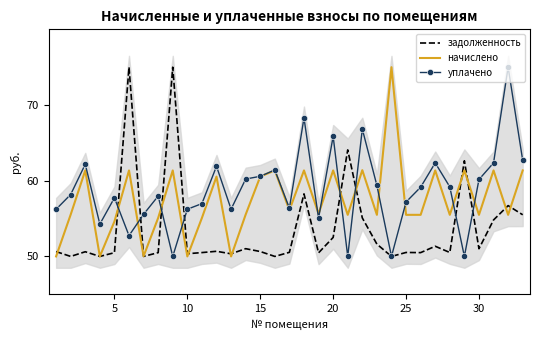

Is it true that задолженность equals 33.1 at 20?

False